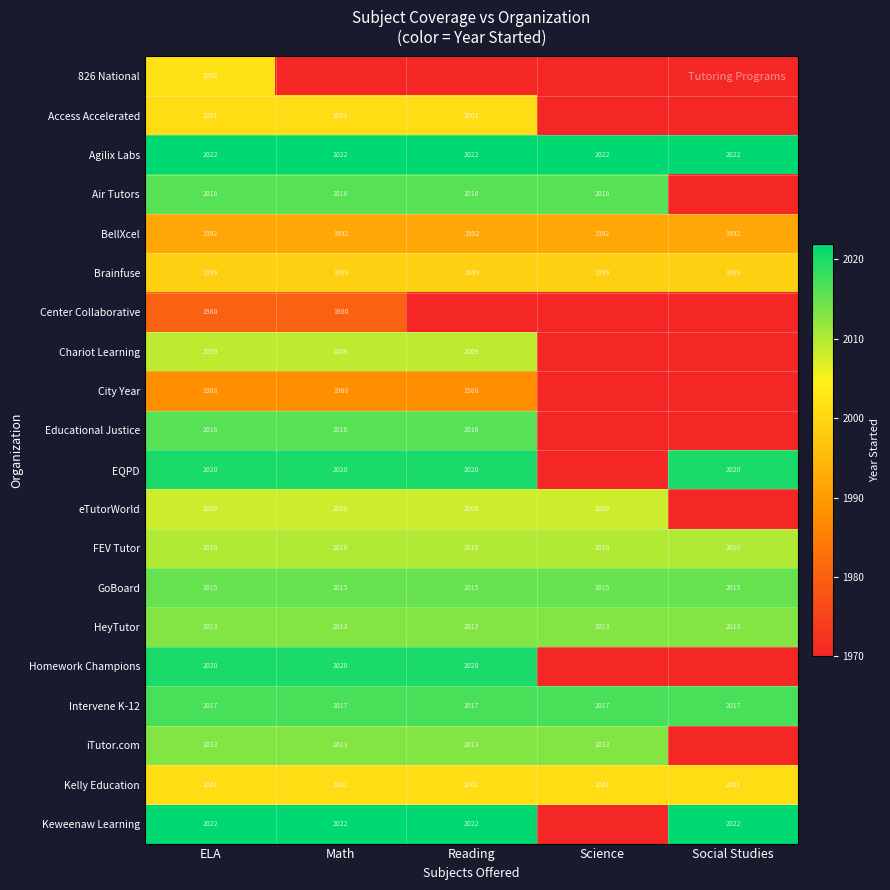

Is it true that Brainfuse equals 1999 at Math?

True